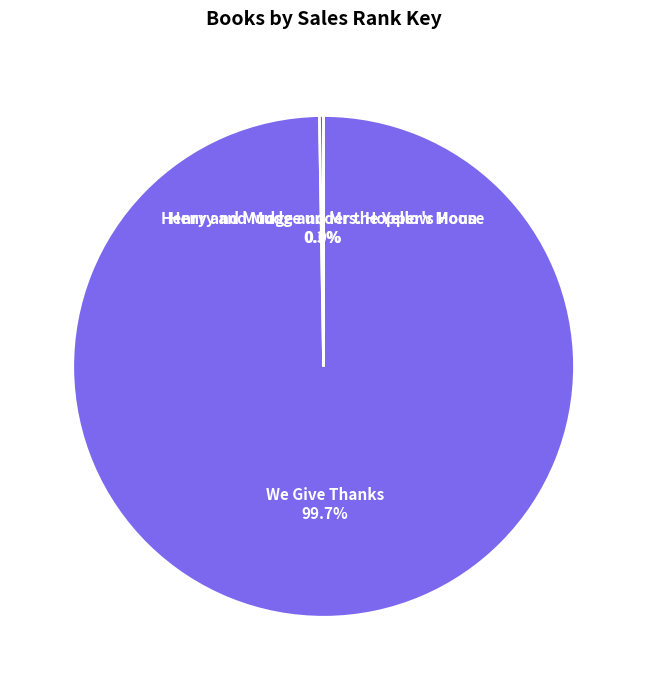

How much of the chart is everything except We Give Thanks?

0.3%